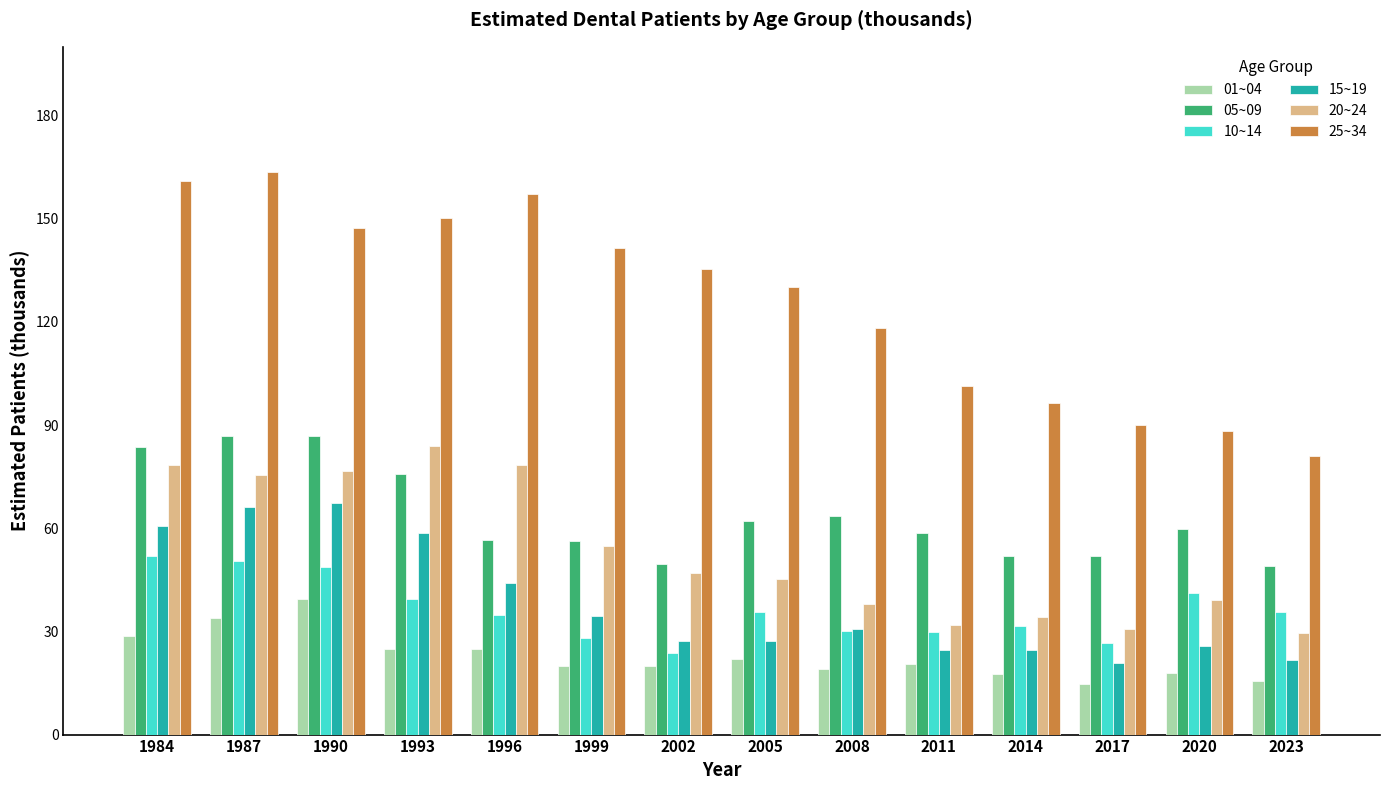

Which series has the largest range (max minus min)?

25~34